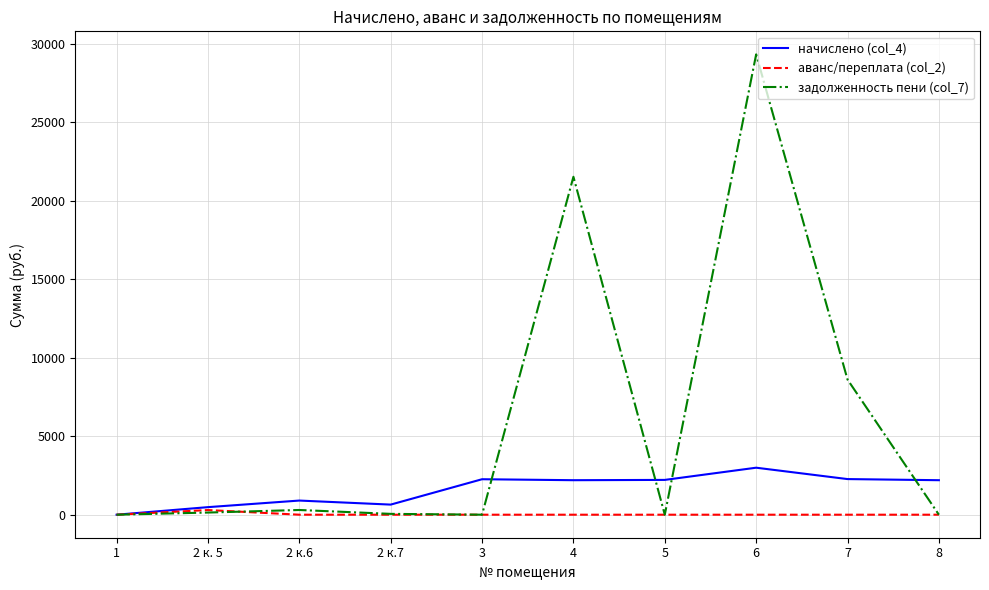

Is it true that начислено (col_4) equals 1838.7 at 1?

False